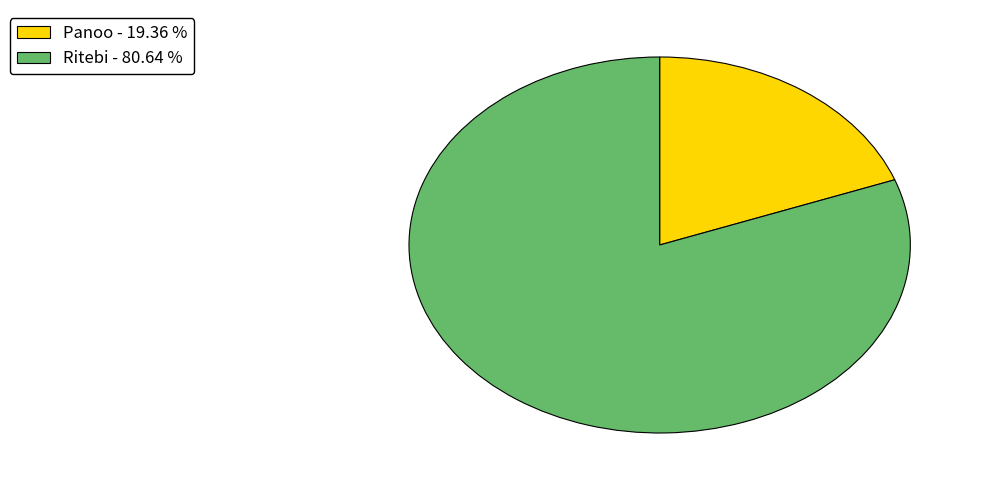

Is the sum of Ritebi - 80.64 % and Panoo - 19.36 % greater than half?

Yes